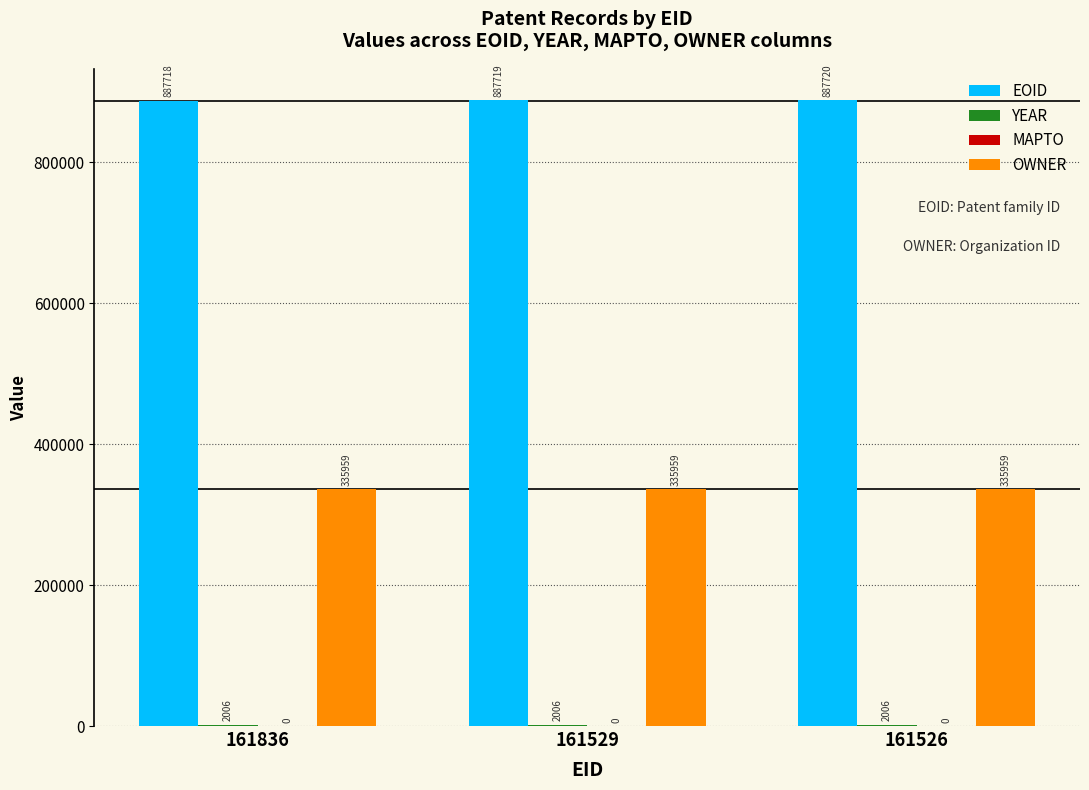

How many categories are shown in the chart?

3